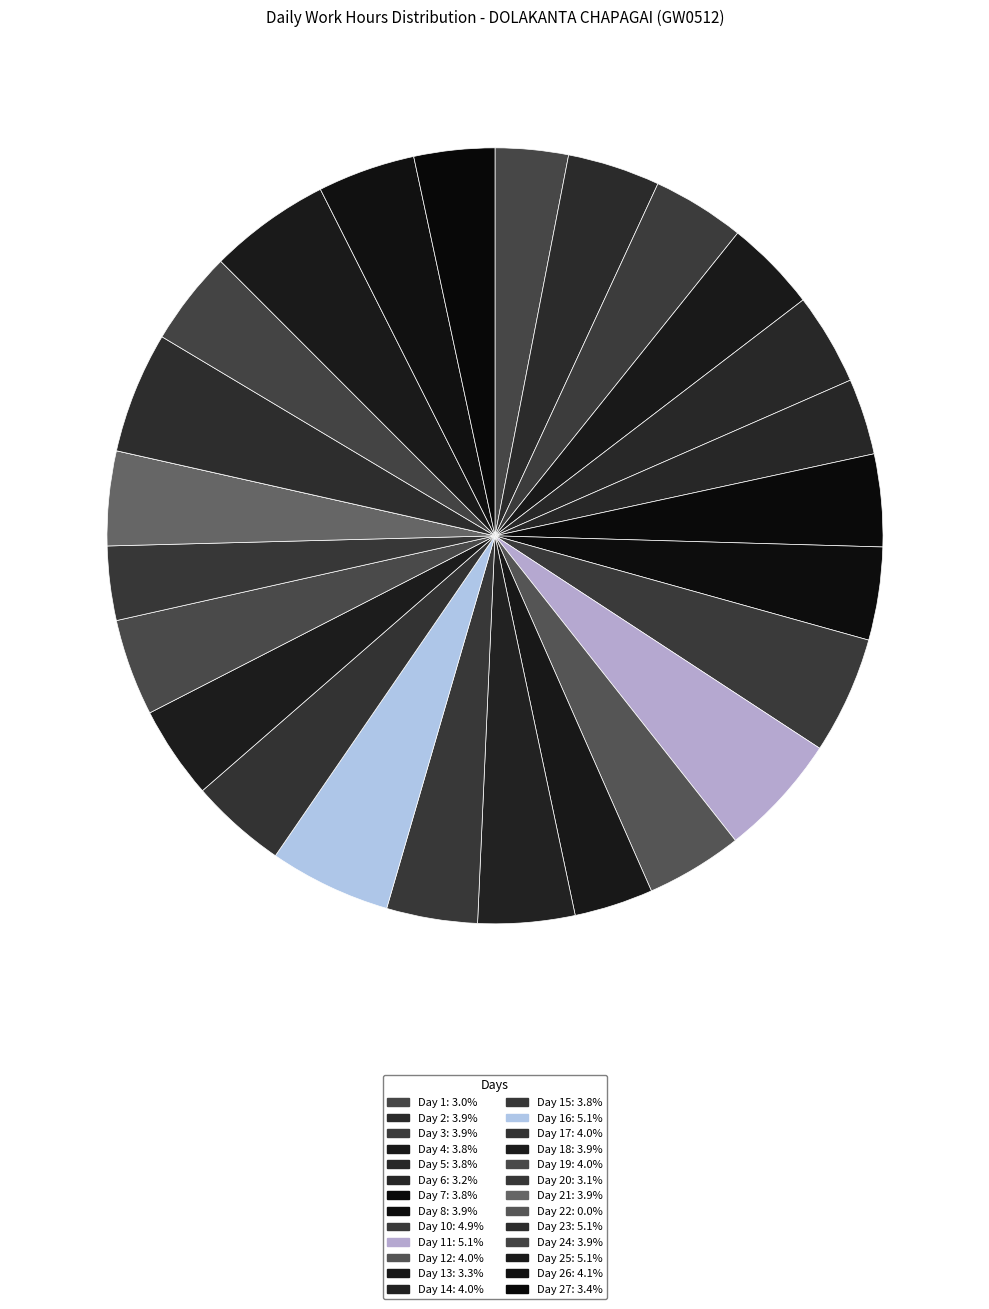

Which slice is the largest?

Day 11